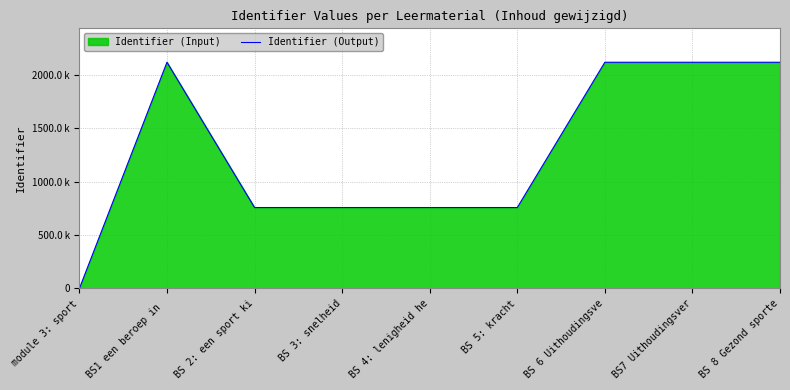

Rank the categories by value from lowest to highest.

module 3: sport, BS 2: een sport ki, BS 3: snelheid, BS 4: lenigheid he, BS 5: kracht, BS1 een beroep in , BS 6 Uithoudingsve, BS7 Uithoudingsver, BS 8 Gezond sporte